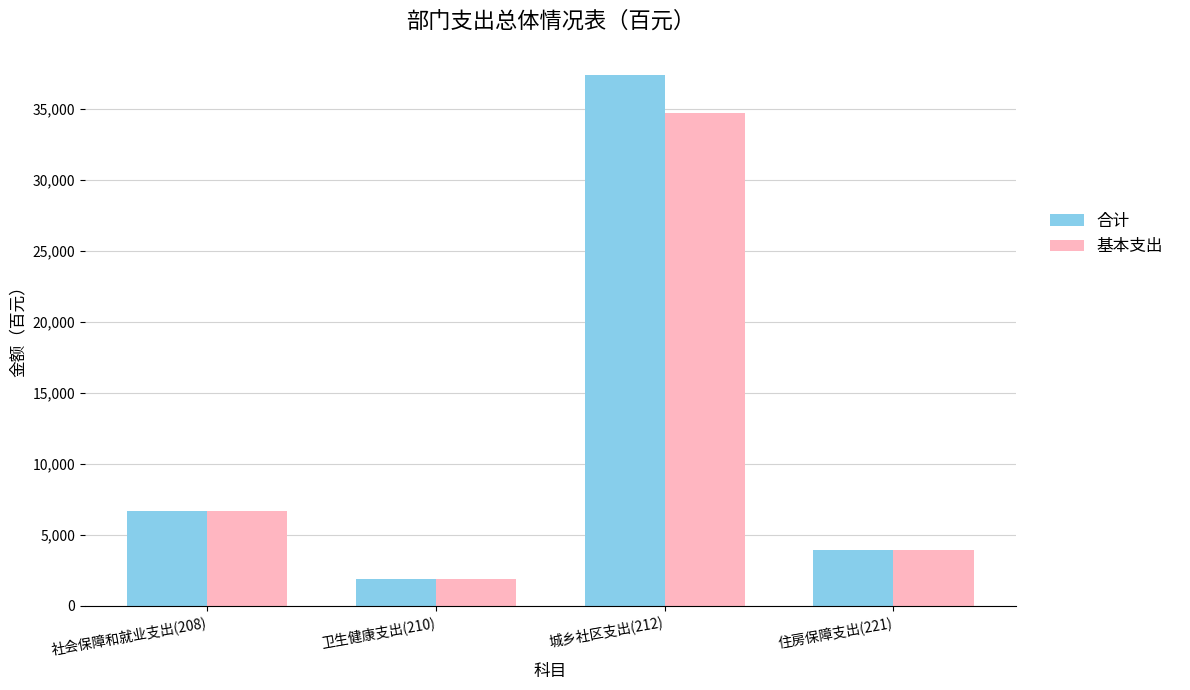

What is the difference between the 基本支出 values at 卫生健康支出(210) and 社会保障和就业支出(208)?

4769